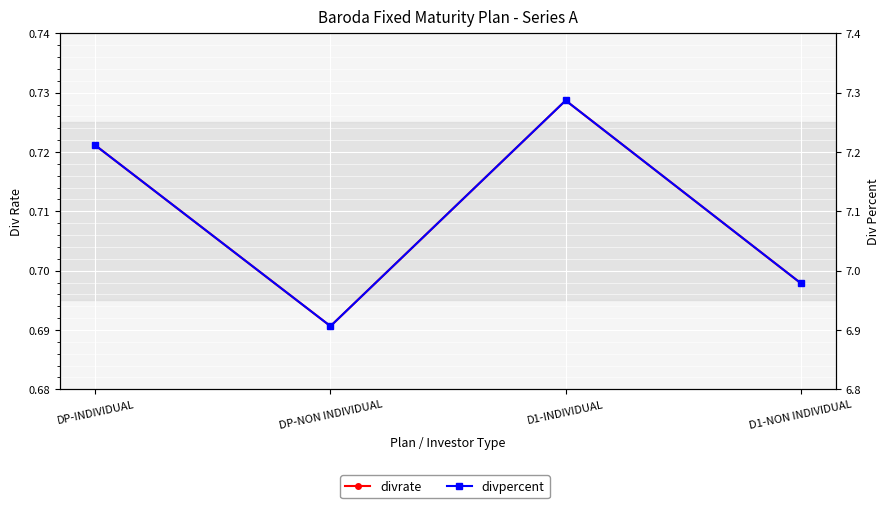

At how many categories does at least one series exceed 5?

4